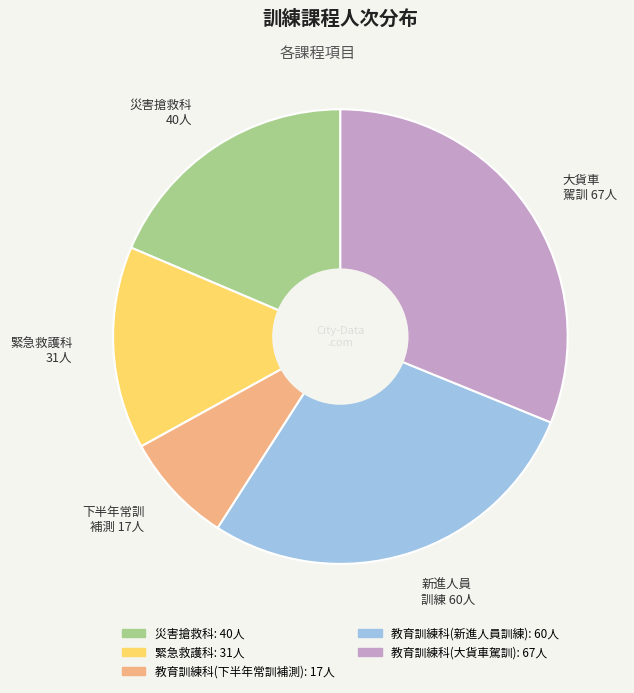

The 下半年常訓 補測 17人 slice represents 8% of the pie. True or false?

True